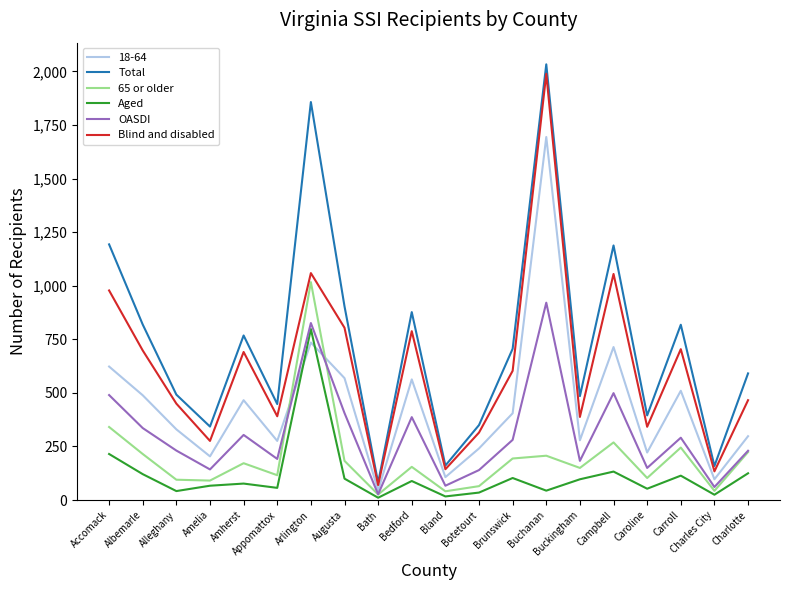

What is the total value across all series at Albemarle?

2678